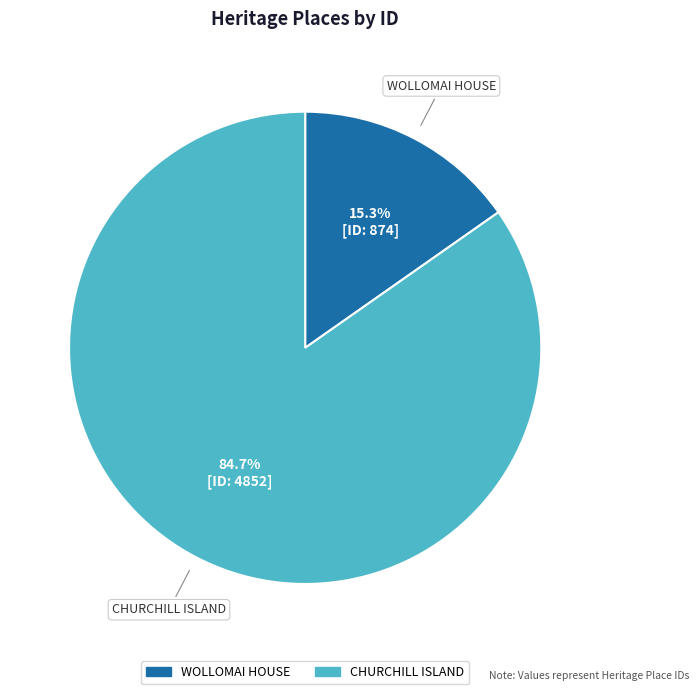

How many slices are in this pie chart?

2